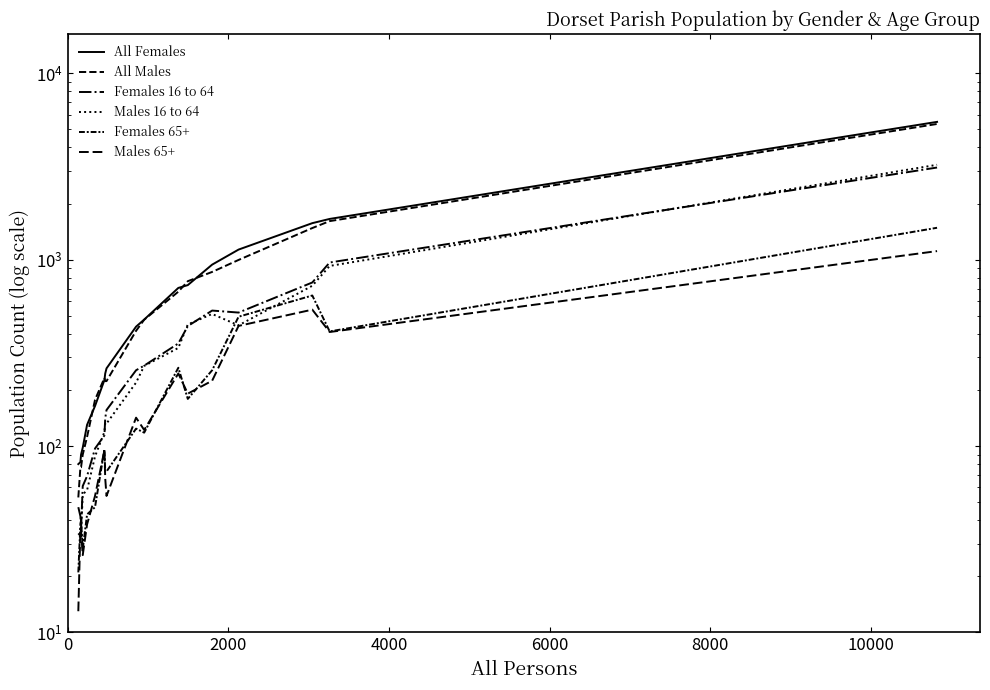

How many lines are shown in the chart?

6